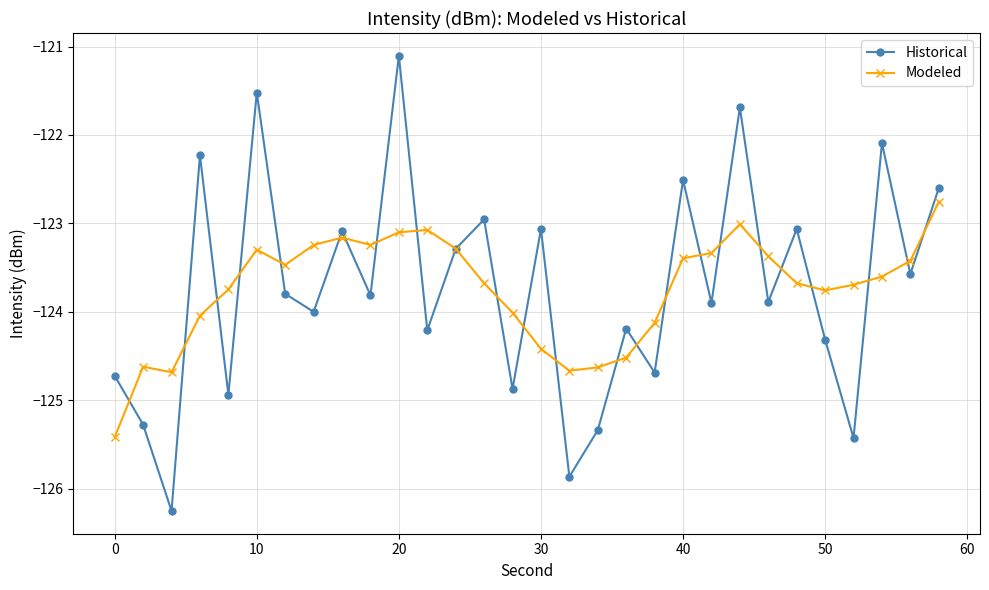

What is the average value of the Modeled series?

-123.7